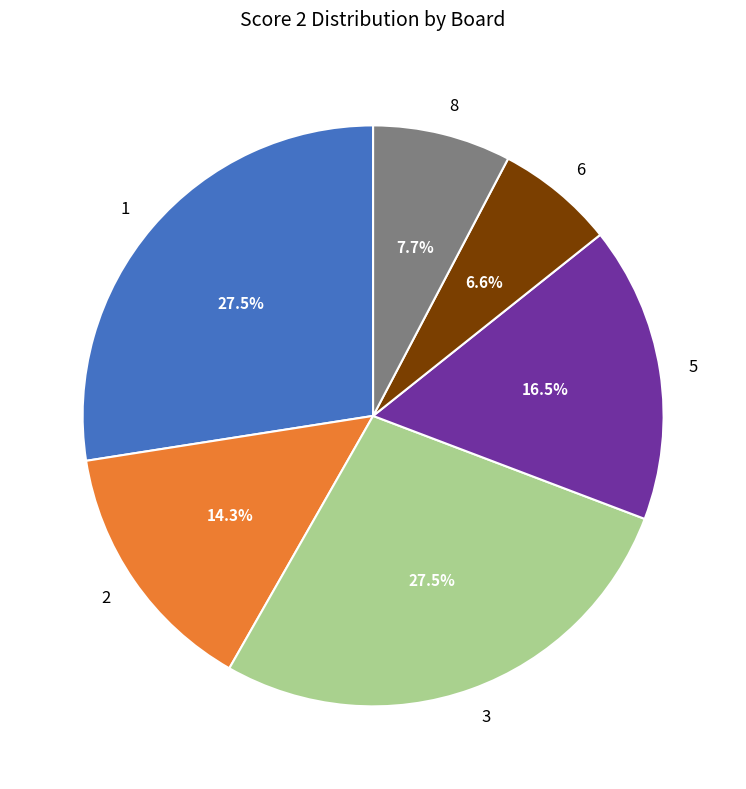

Count the number of slices in the pie.

6